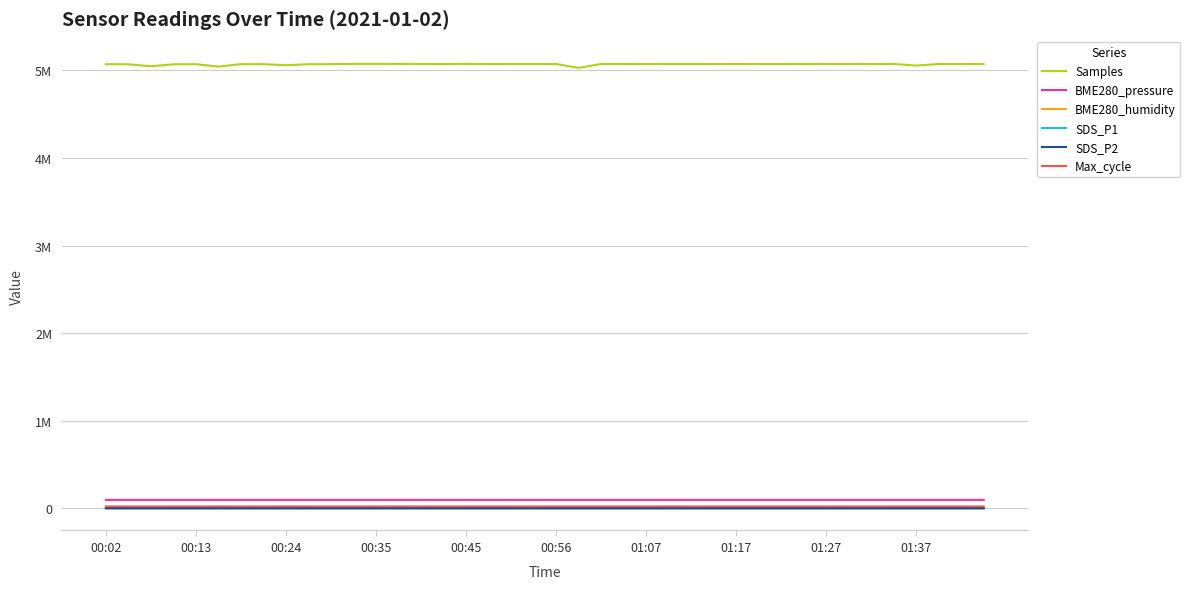

Where does the Max_cycle series first go above 20435?

00:24